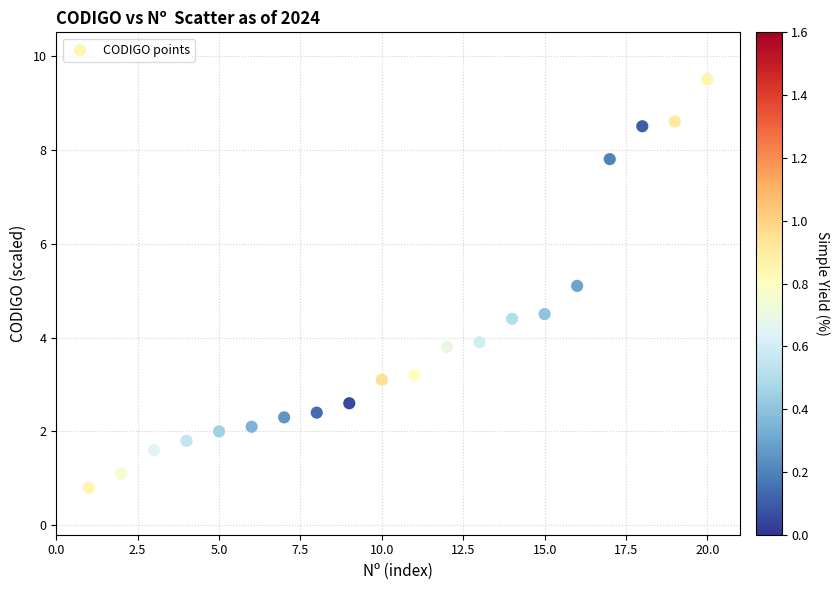

What is the range of X values (max minus min)?

19.0